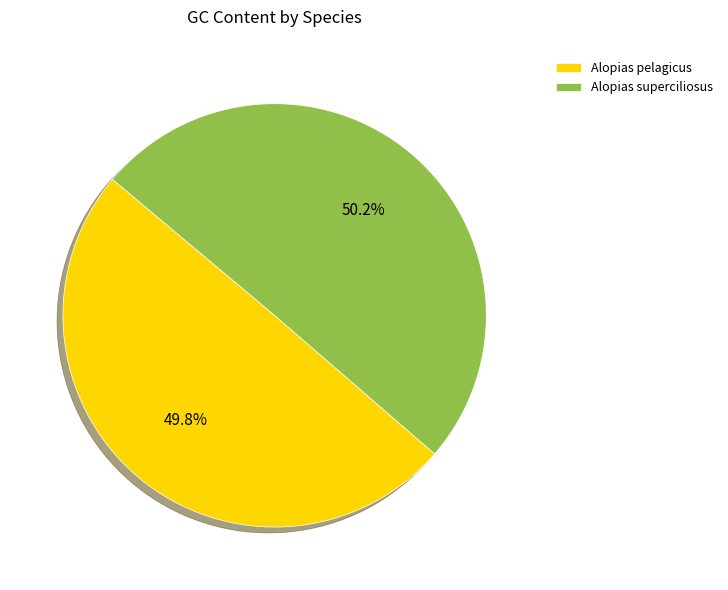

Is there any slice that represents more than half of the pie?

Yes